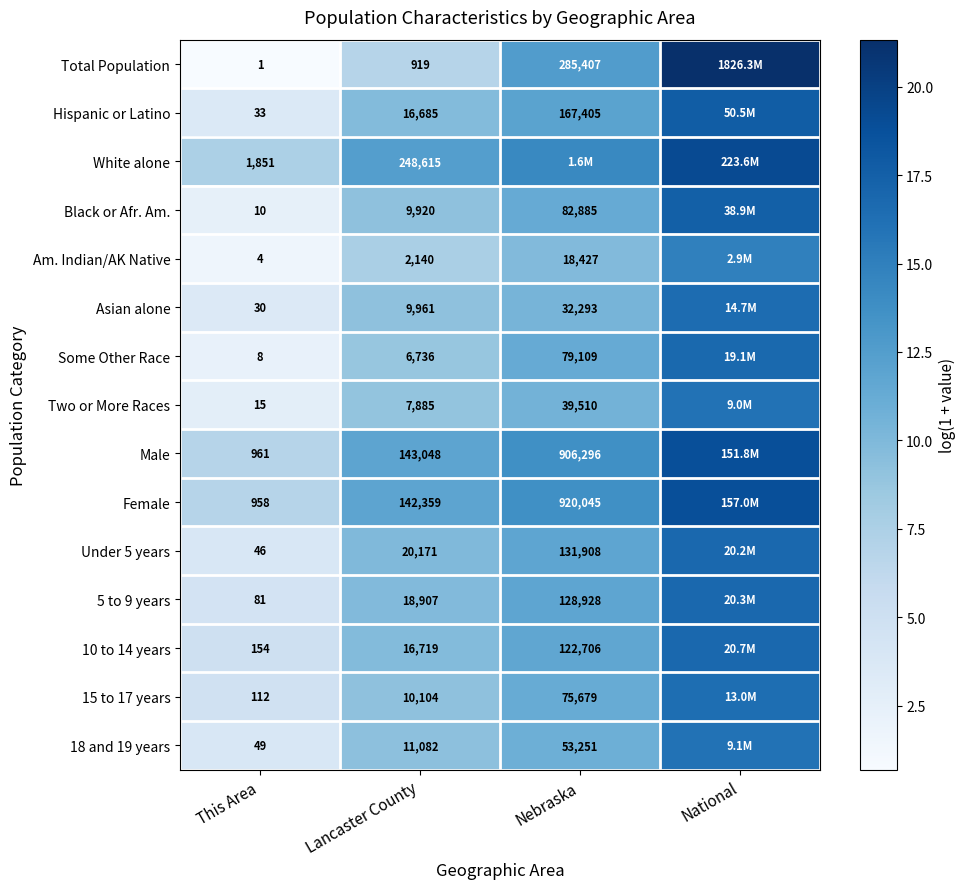

What is the spread (max minus min) of values at Lancaster County?

247696.0